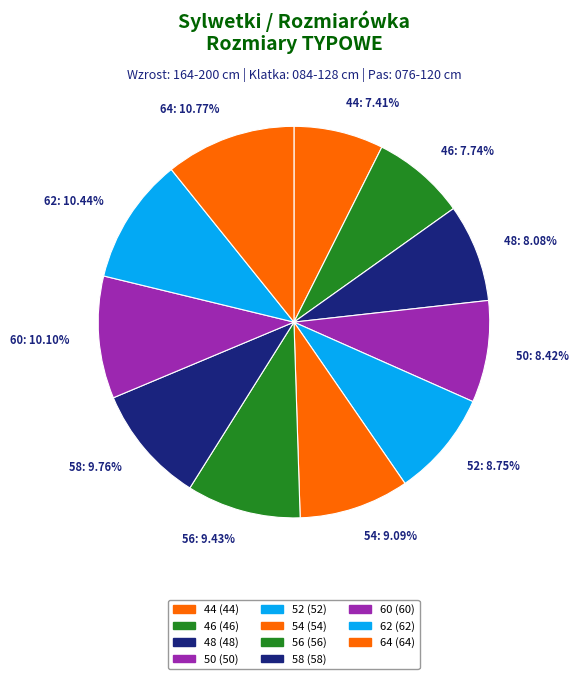

Combined, what portion of the pie is 56 and 62?

19.9%